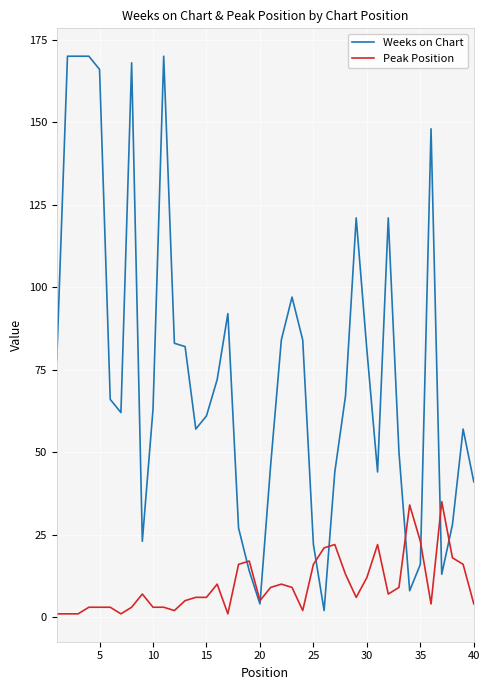

What is the difference between the second highest and second lowest values in the Peak Position series?

33